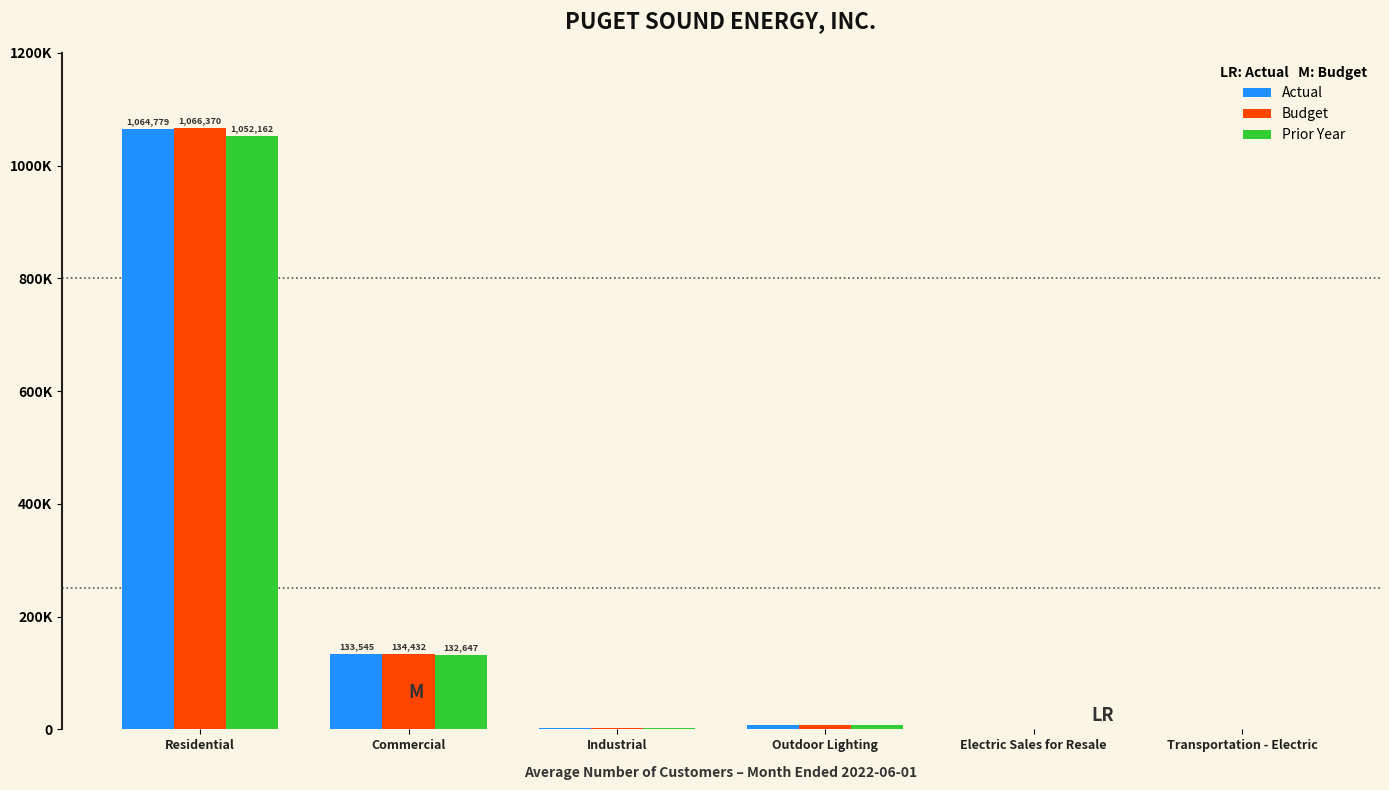

Read the Prior Year value at Commercial, to the nearest 100.

132600